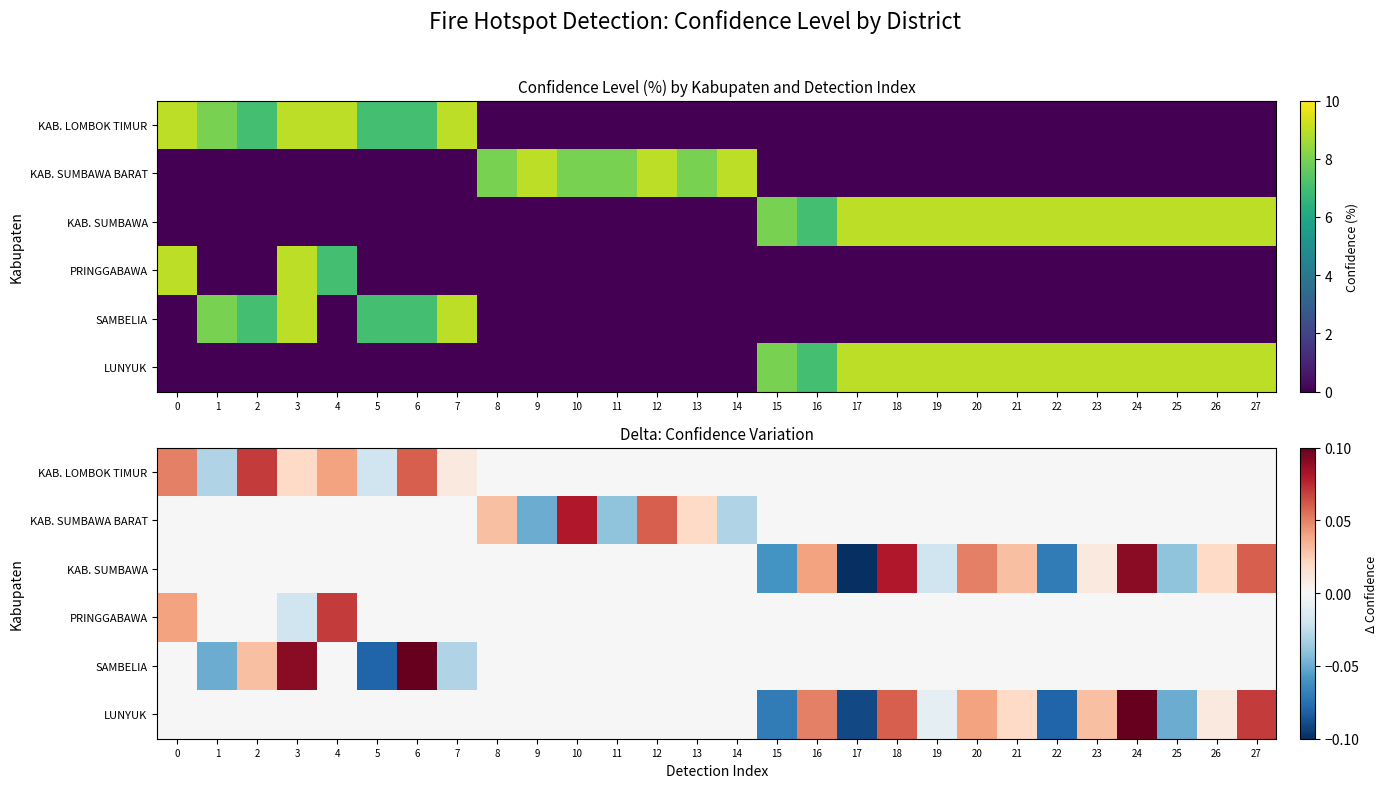

At which category is the sum across all series the highest?

24